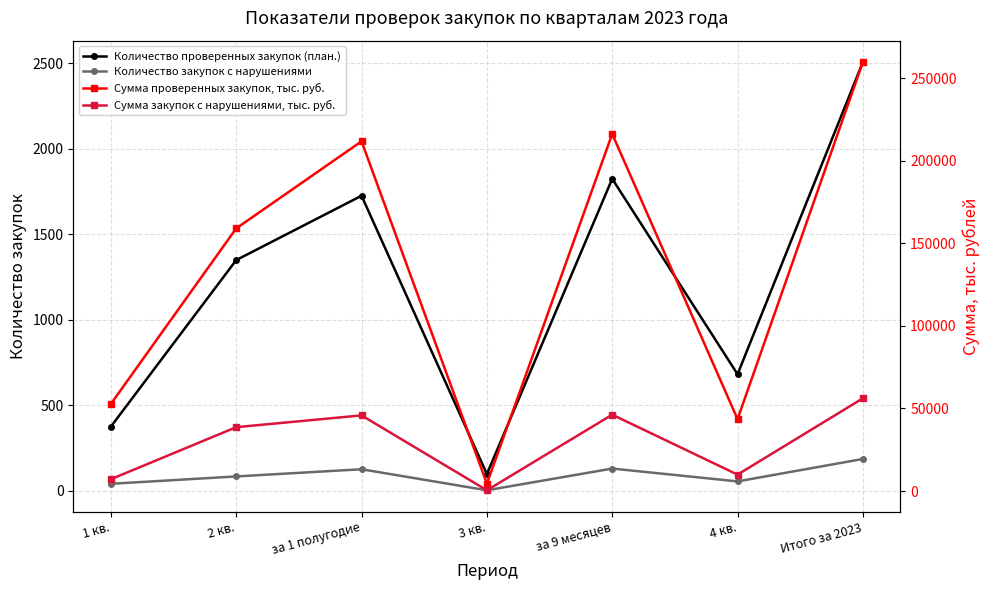

Reading left to right, list all the values displayed in this chart.

Количество проверенных закупок (план.): 1 кв.=376.0	2 кв.=1349.0	за 1 полугодие=1725.0	3 кв.=99.0	за 9 месяцев=1824.0	4 кв.=682.0	Итого за 2023=2506.0
Количество закупок с нарушениями: 1 кв.=42.0	2 кв.=85.0	за 1 полугодие=127.0	3 кв.=4.0	за 9 месяцев=131.0	4 кв.=56.0	Итого за 2023=187.0
Сумма проверенных закупок, тыс. руб.: 1 кв.=52700.2	2 кв.=158965.7	за 1 полугодие=211665.9	3 кв.=4477.4	за 9 месяцев=216143.3	4 кв.=43496.9	Итого за 2023=259640.2
Сумма закупок с нарушениями, тыс. руб.: 1 кв.=7133.5	2 кв.=38638.2	за 1 полугодие=45771.7	3 кв.=426.3	за 9 месяцев=46198.0	4 кв.=9920.5	Итого за 2023=56118.5